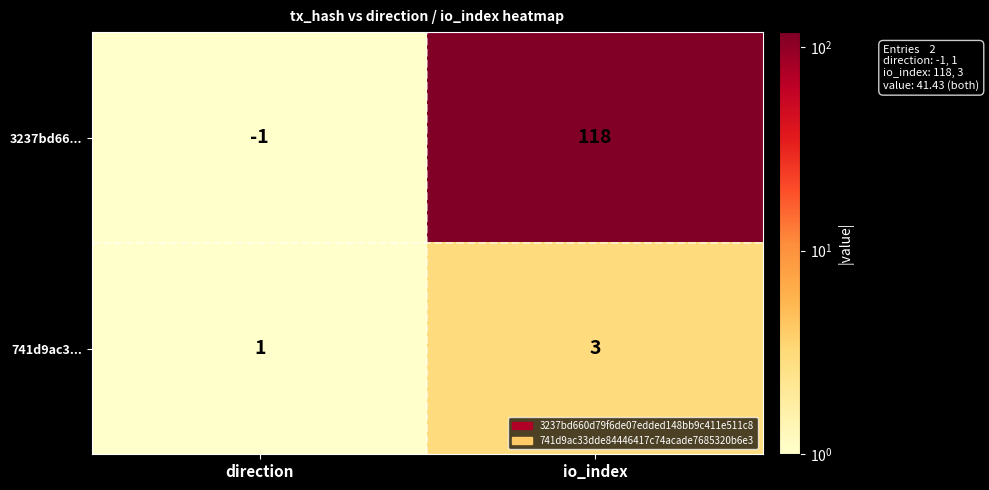

Rank the series by their maximum value, from highest to lowest.

3237bd66..., 741d9ac3...